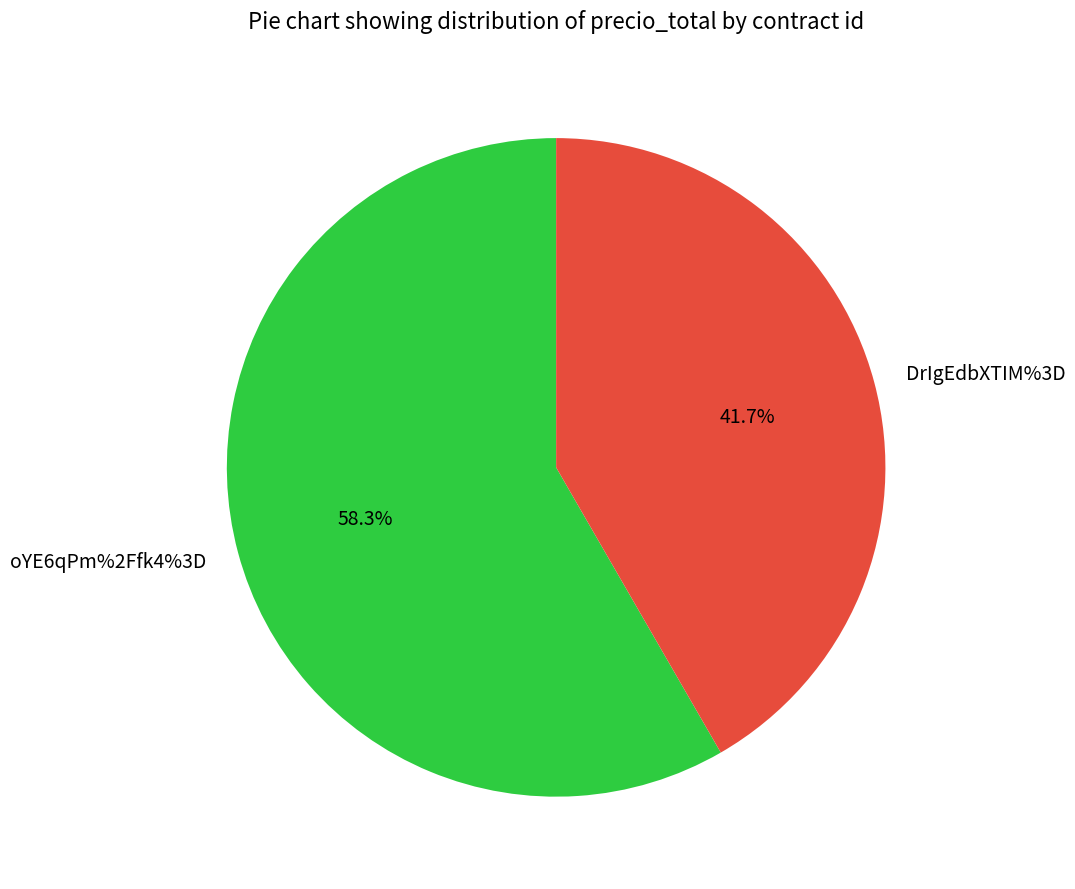

What is the smallest slice in the pie chart?

DrIgEdbXTIM%3D